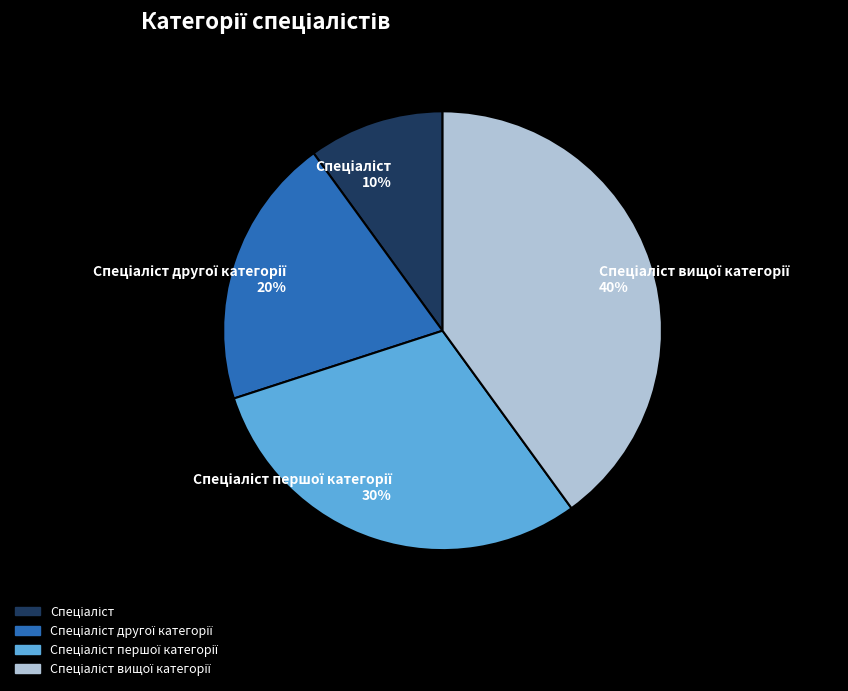

To the nearest percent, what is the average slice percentage?

25%